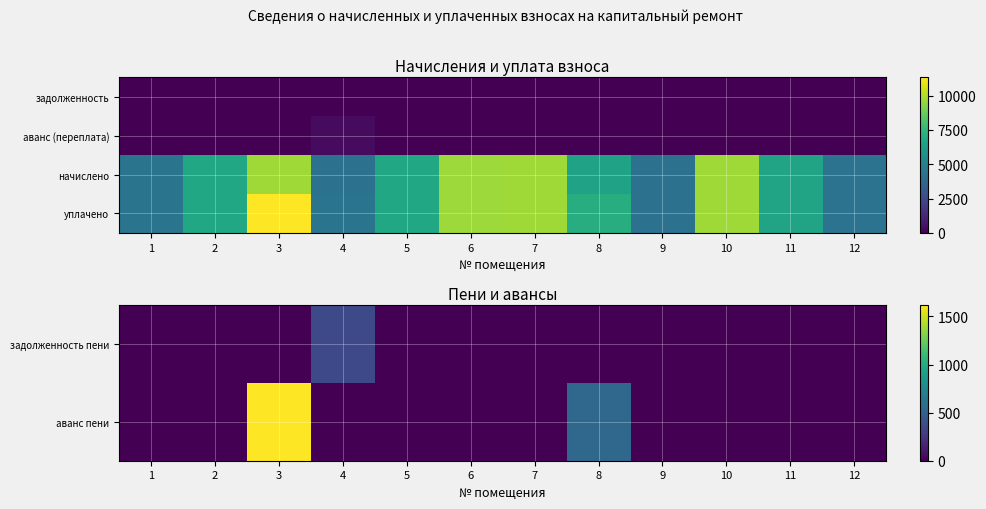

How many series are shown in this chart?

4